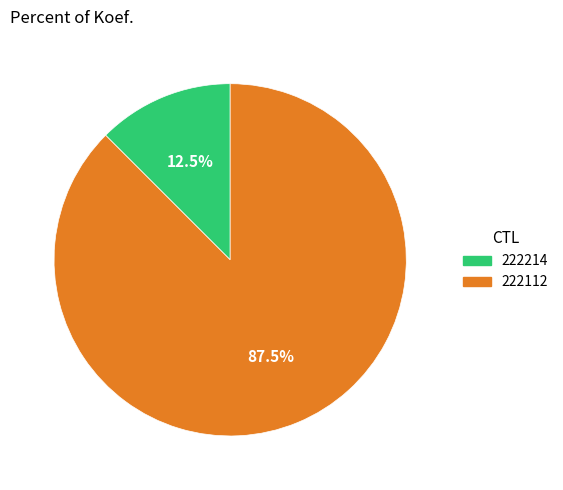

How much of the chart is everything except 222112?

12.5%